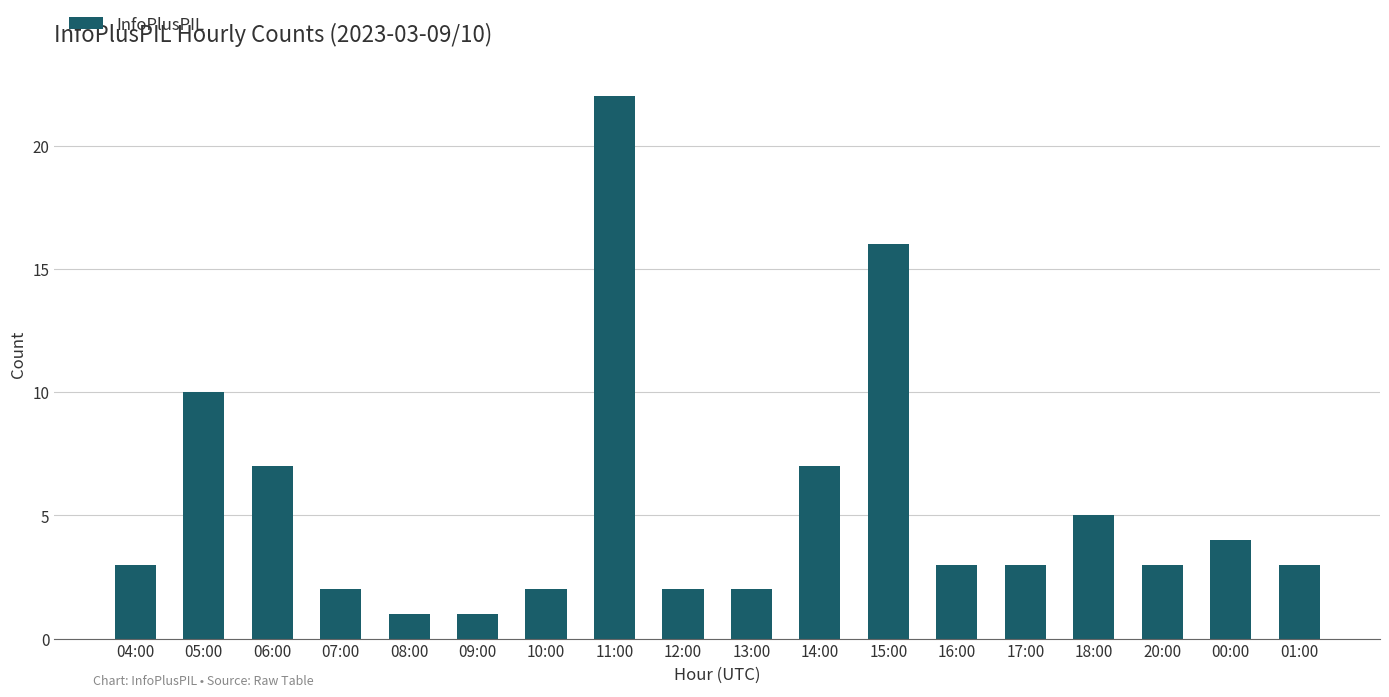

Reading left to right, transcribe all the data shown in this chart.

04:00=3	05:00=10	06:00=7	07:00=2	08:00=1	09:00=1	10:00=2	11:00=22	12:00=2	13:00=2	14:00=7	15:00=16	16:00=3	17:00=3	18:00=5	20:00=3	00:00=4	01:00=3